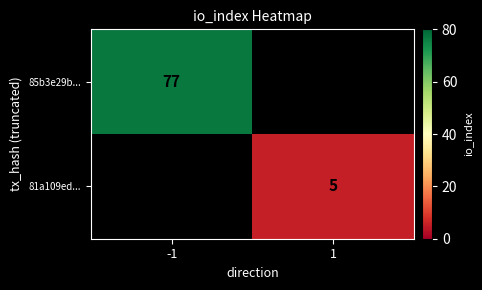

The 85b3e29b... series shows 134.9 at -1. True or false?

False